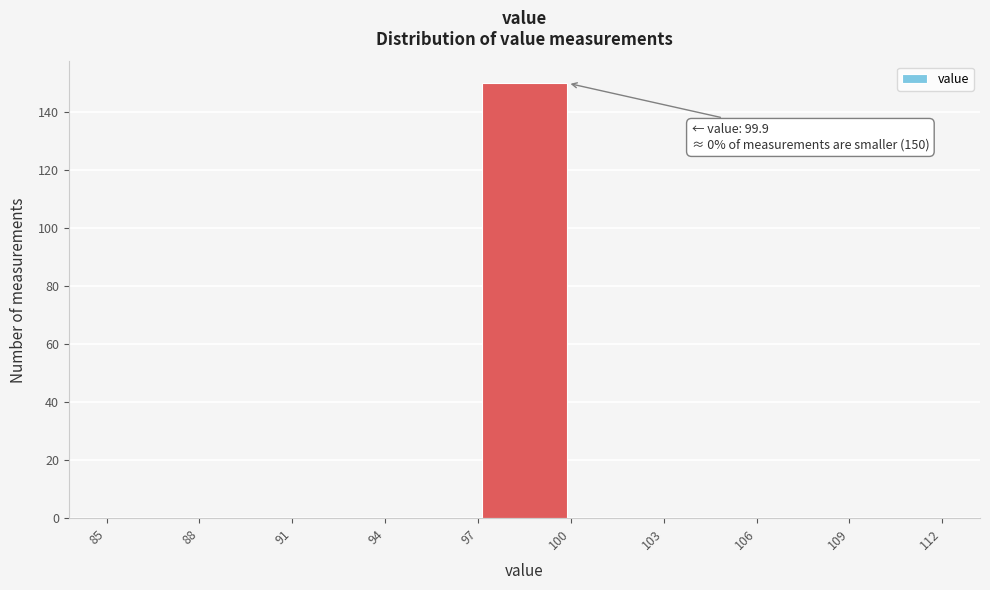

Over which range of the x-axis is the bar tallest?

97 to 100